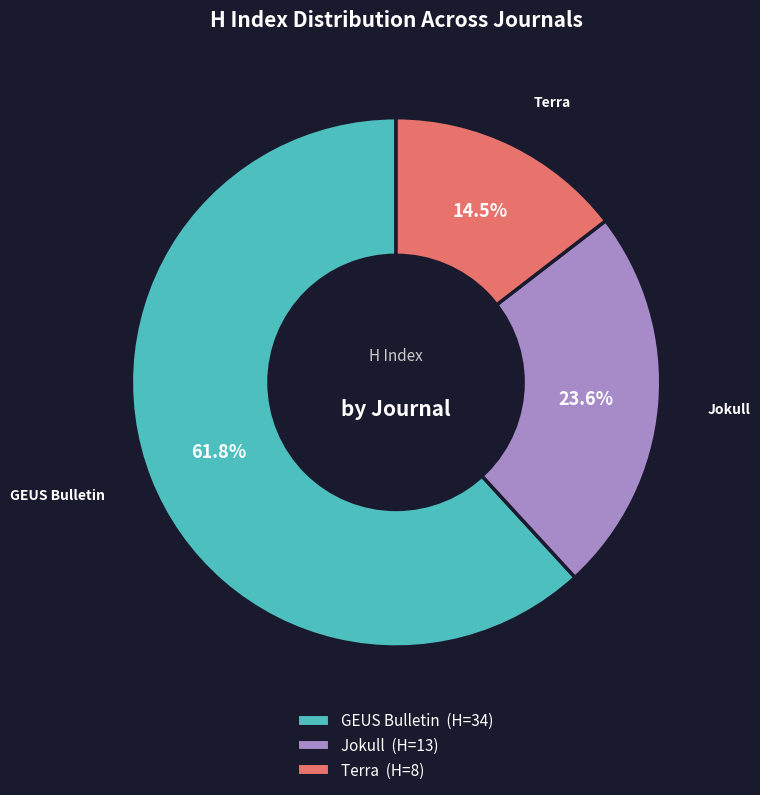

The Jokull slice represents 16% of the pie. True or false?

False